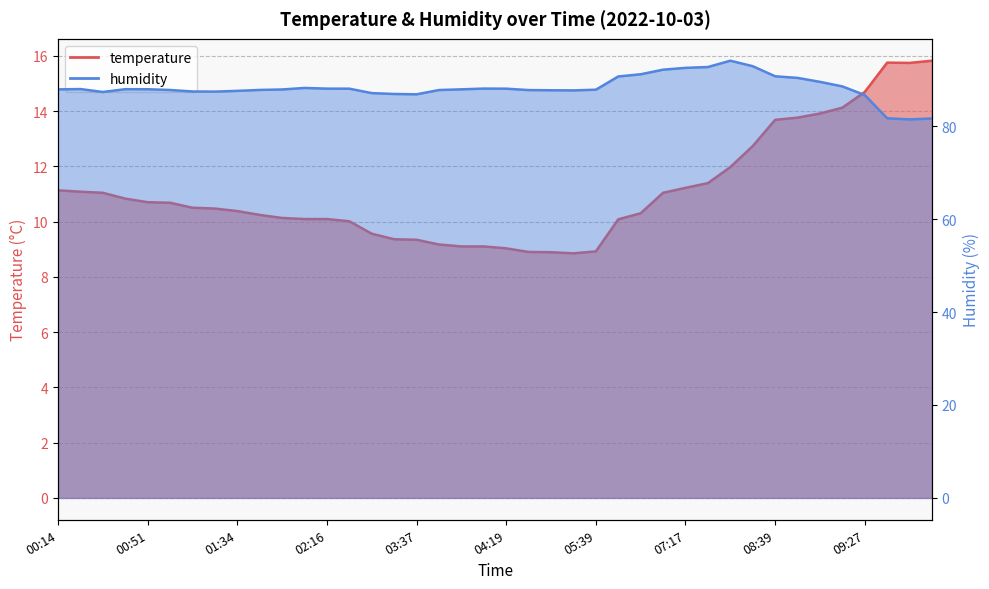

What is the approximate value of temperature at 08:39?

13.7